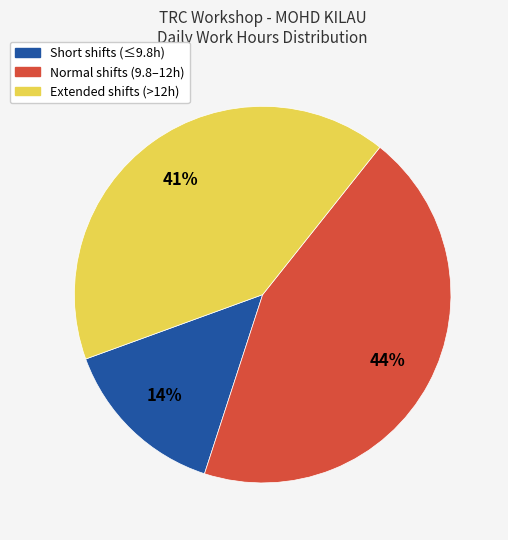

Is there any slice that represents more than half of the pie?

No